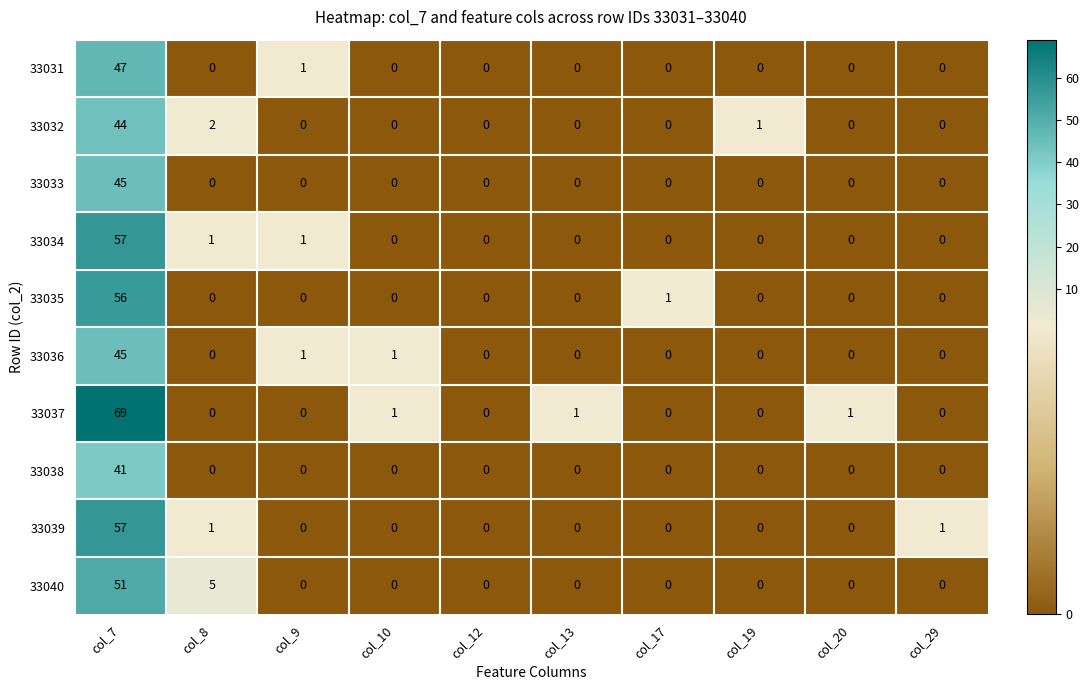

What is the difference between the highest and lowest values at col_9?

1